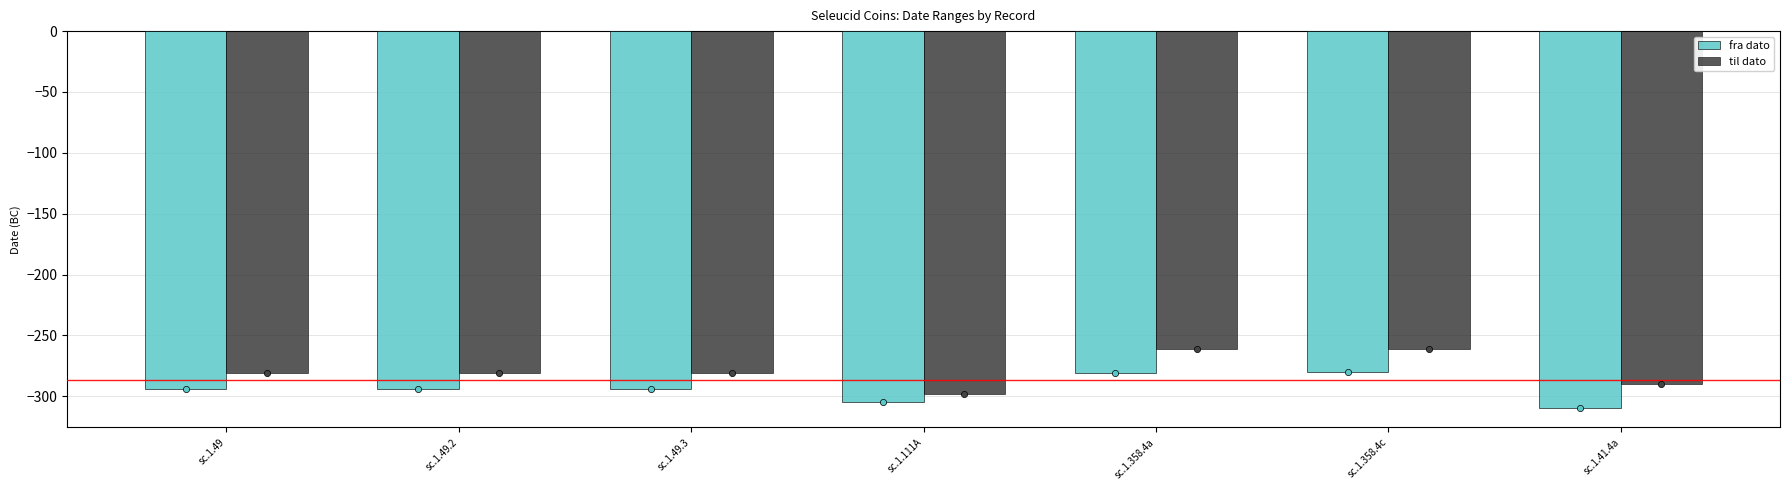

At which category is the sum across all series the highest?

sc.1.358.4c